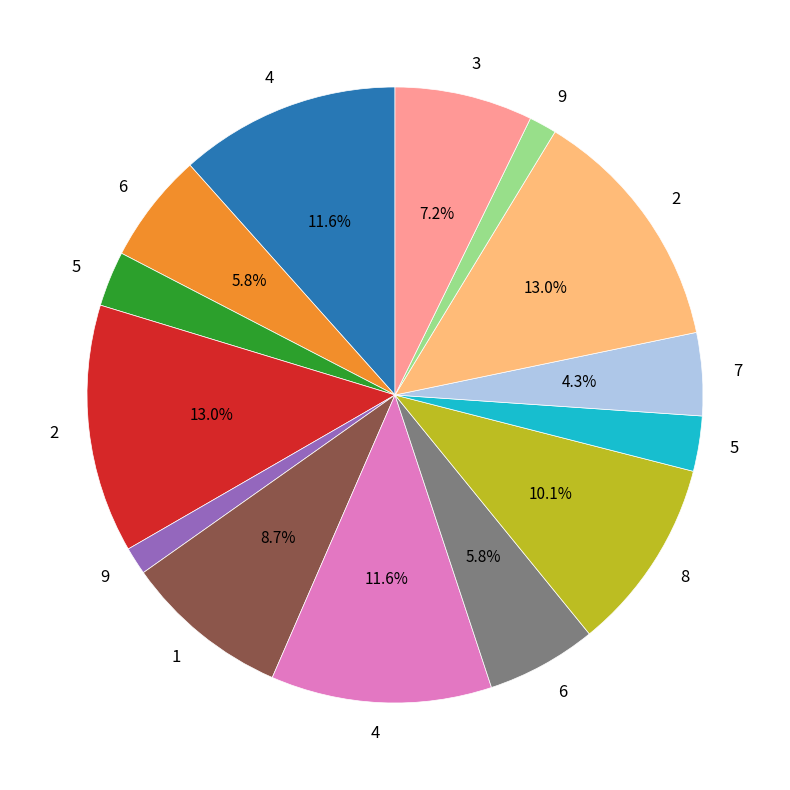

Count the number of slices in the pie.

14